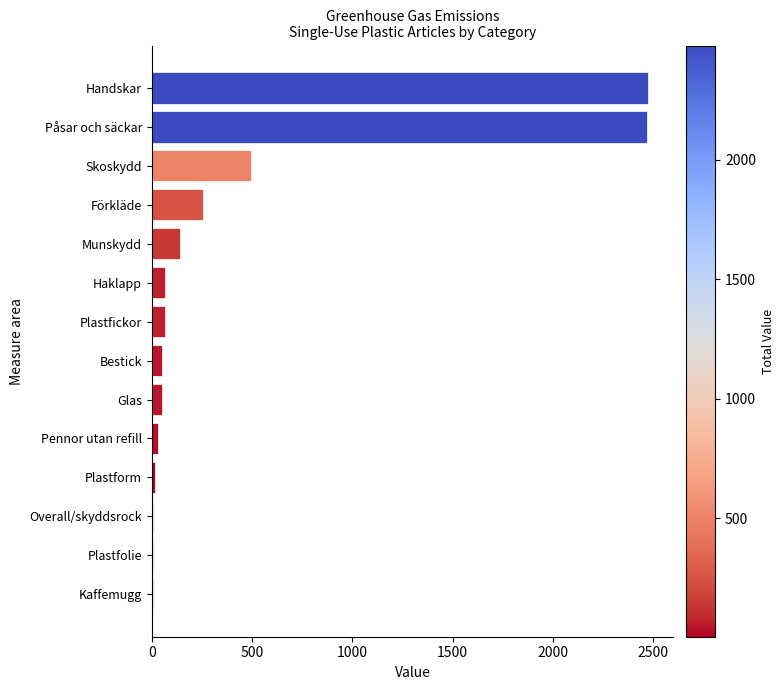

Does the chart contain stacked bars?

No